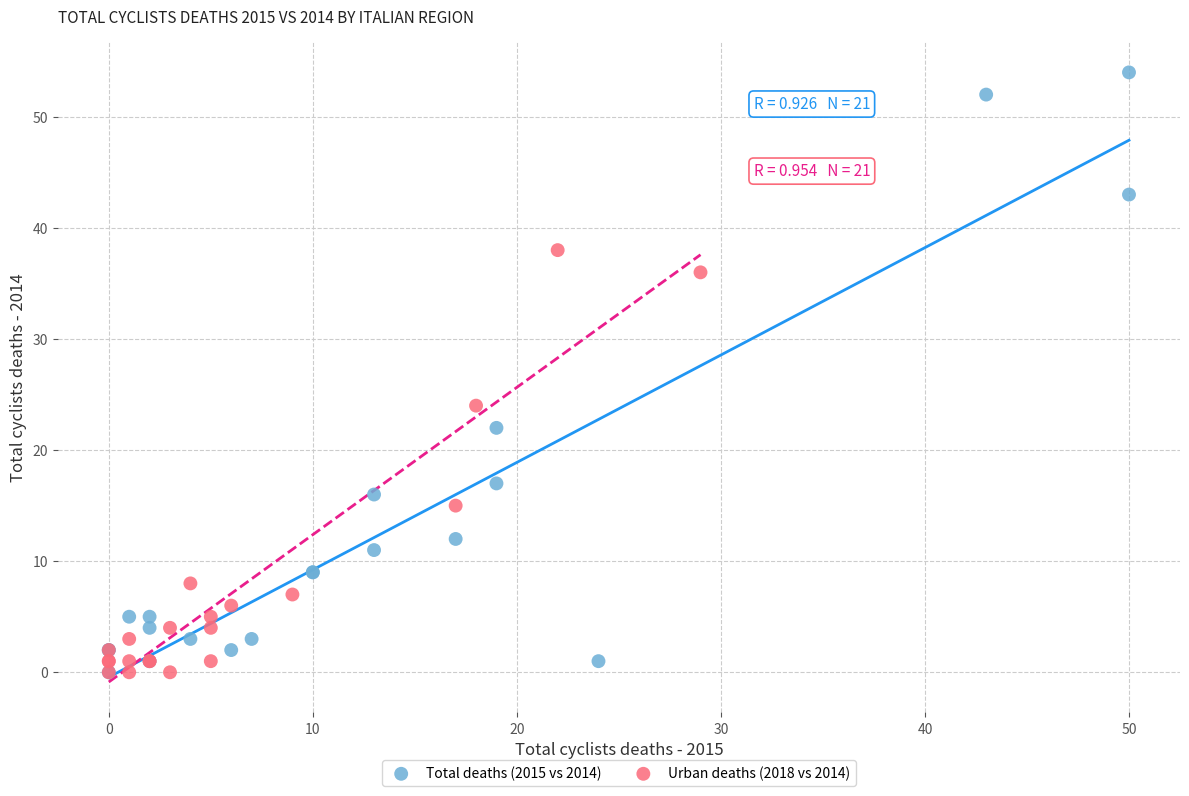

Which series contains the highest Y value?

Total deaths (2015 vs 2014)